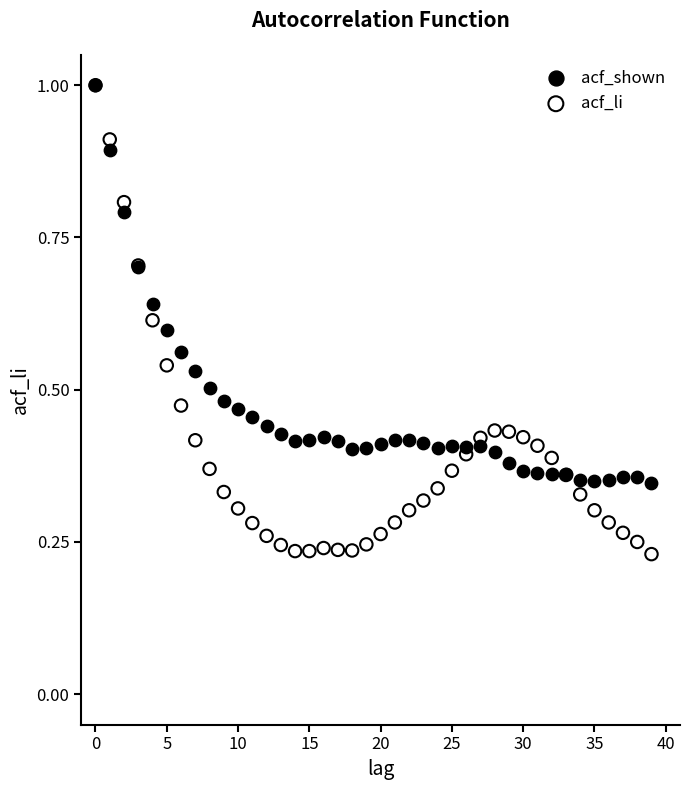

Which series reaches the minimum Y coordinate?

acf_li